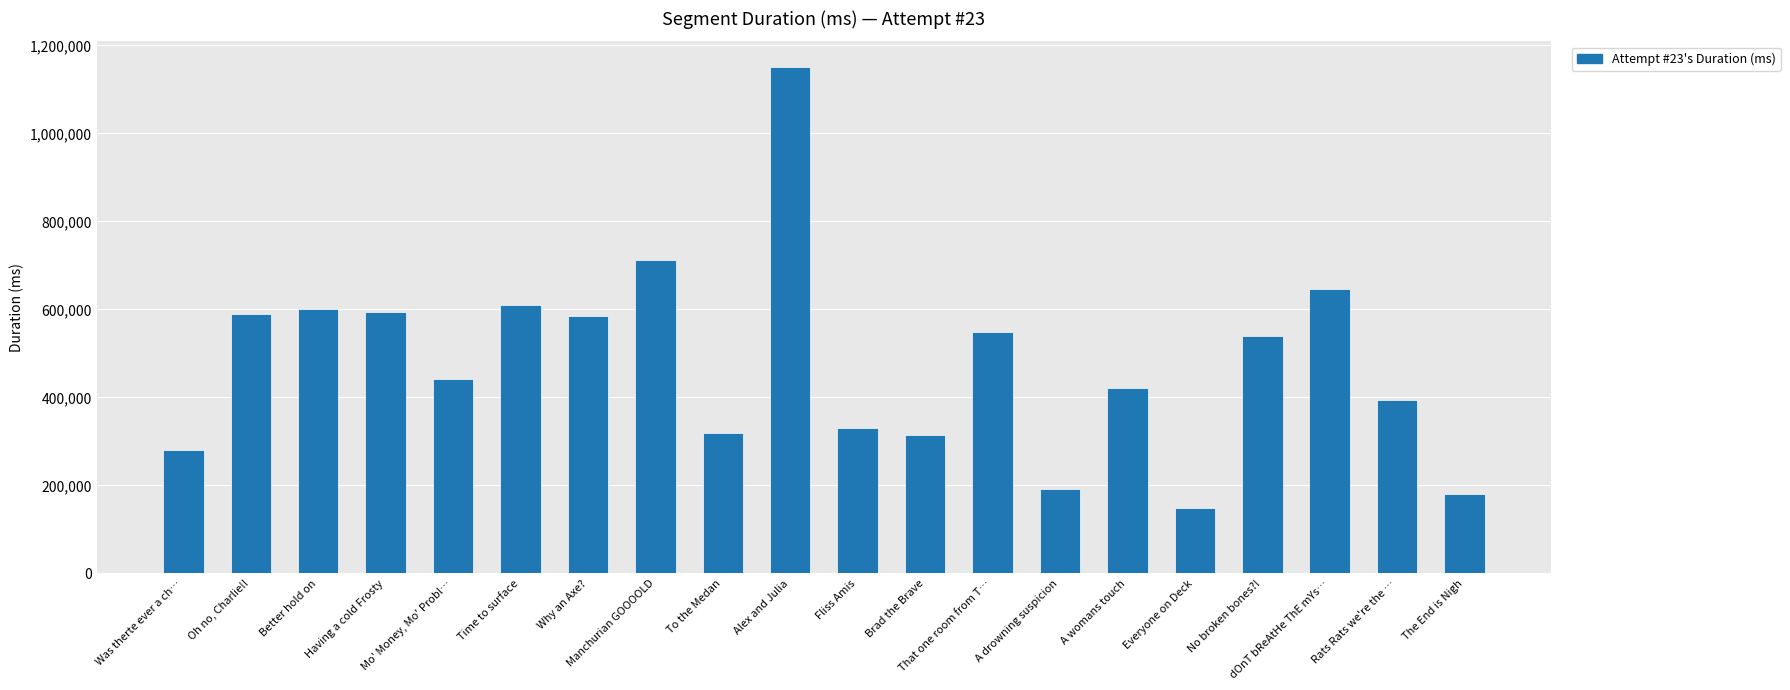

The chart shows a value of 304573 at Time to surface. True or false?

False